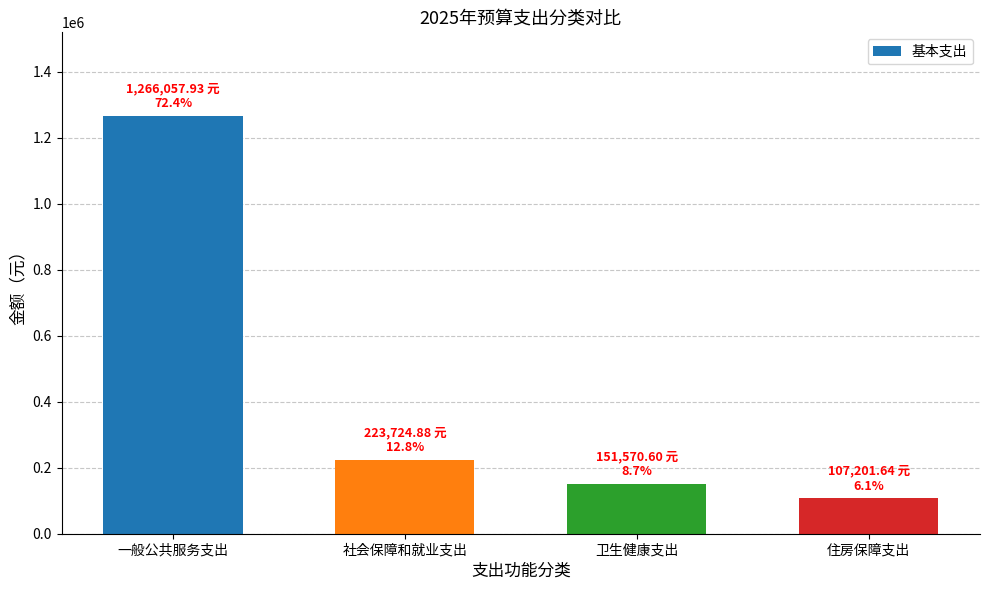

What is the change in value from 一般公共服务支出 to 住房保障支出?

-1158856.3